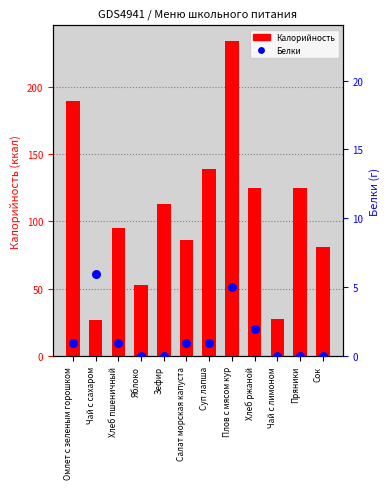

At how many categories does at least one series exceed 42?

10